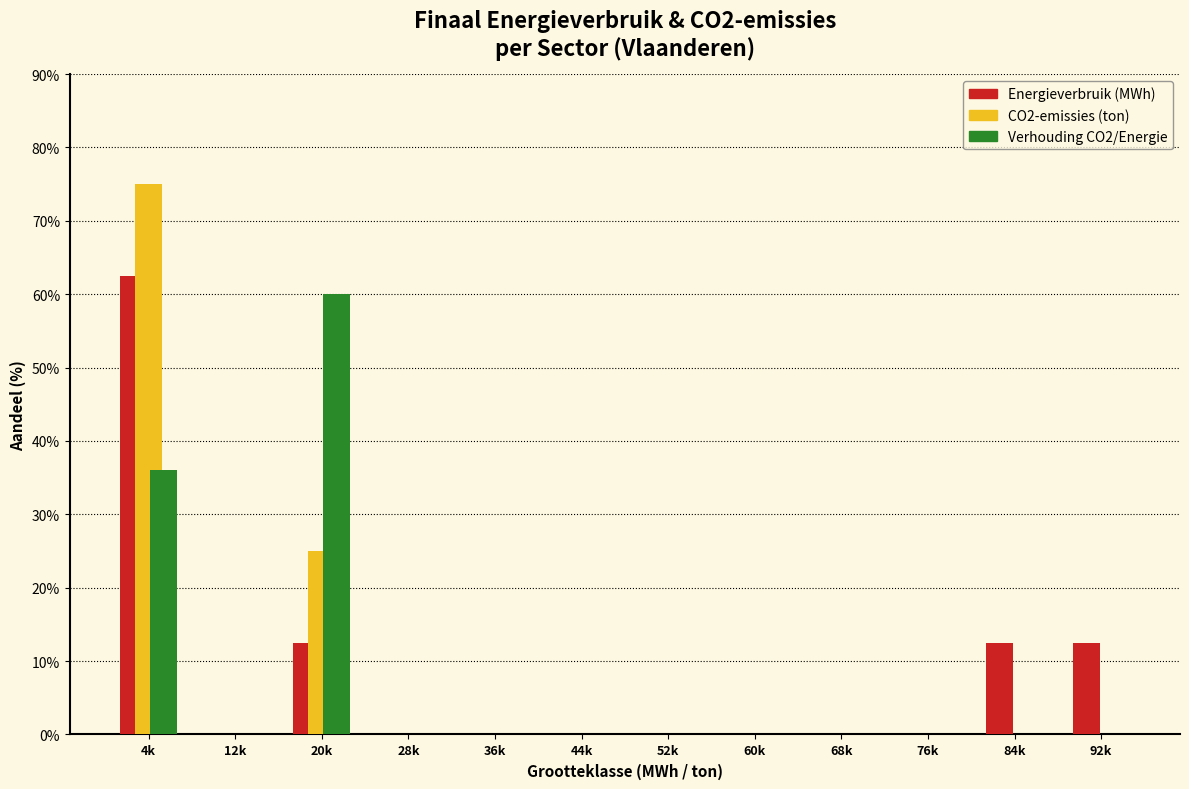

Which category has the highest value in the Energieverbruik (MWh) series?

4k